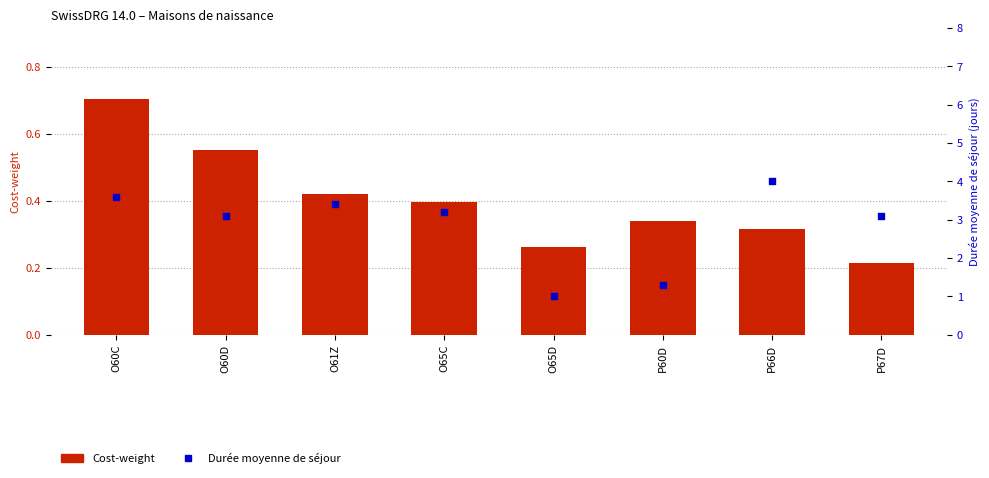

What are all the series names shown in the legend?

Cost-weight, Durée moyenne de séjour